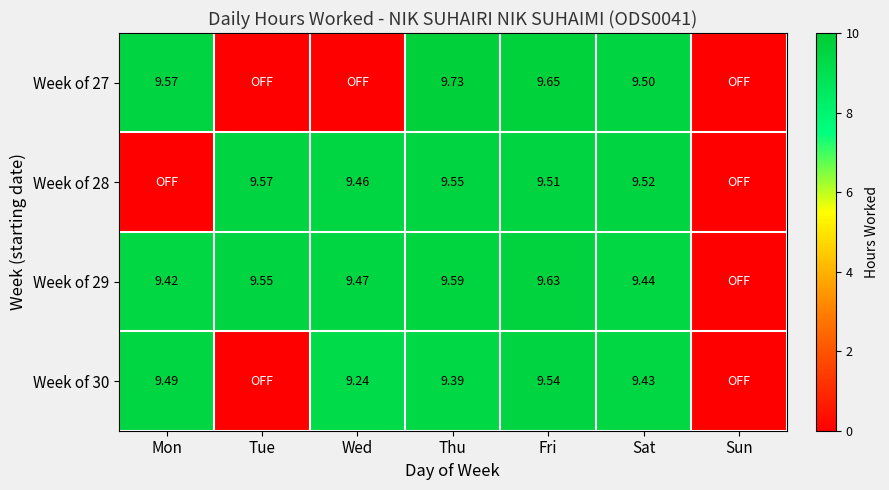

What is the average value of the Week of 30 series?

6.7